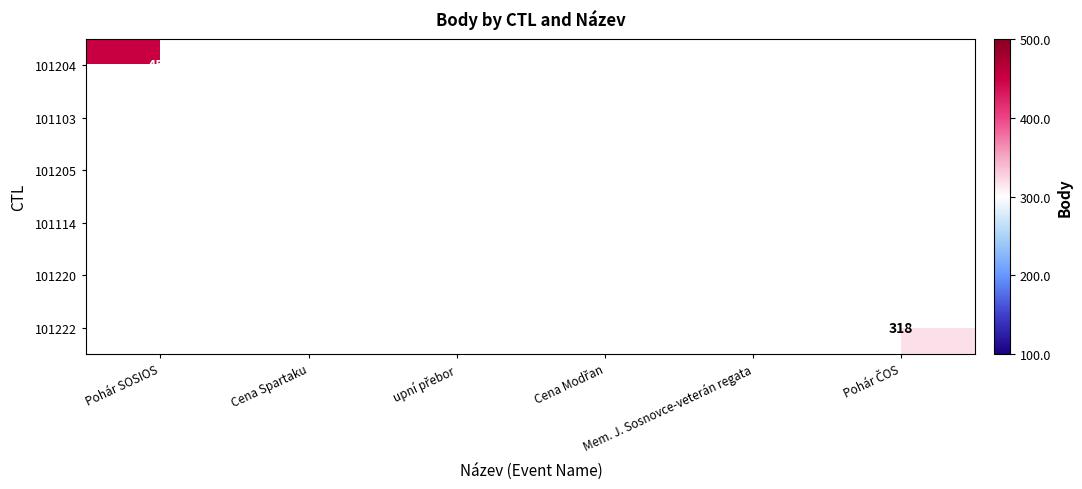

Which series has the largest range (max minus min)?

101204